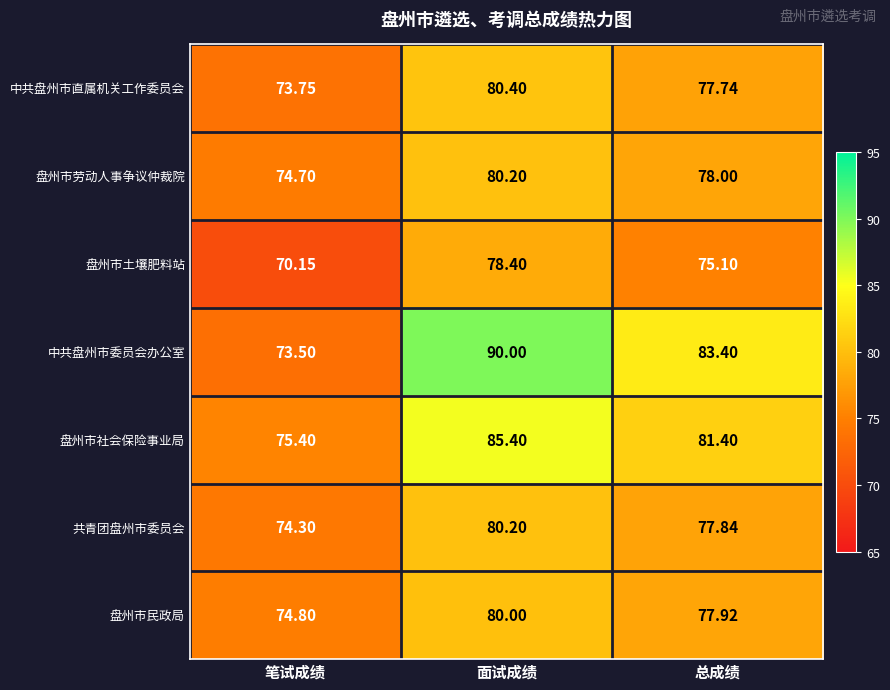

List the labels in order of 盘州市民政局 value, largest first.

面试成绩, 总成绩, 笔试成绩